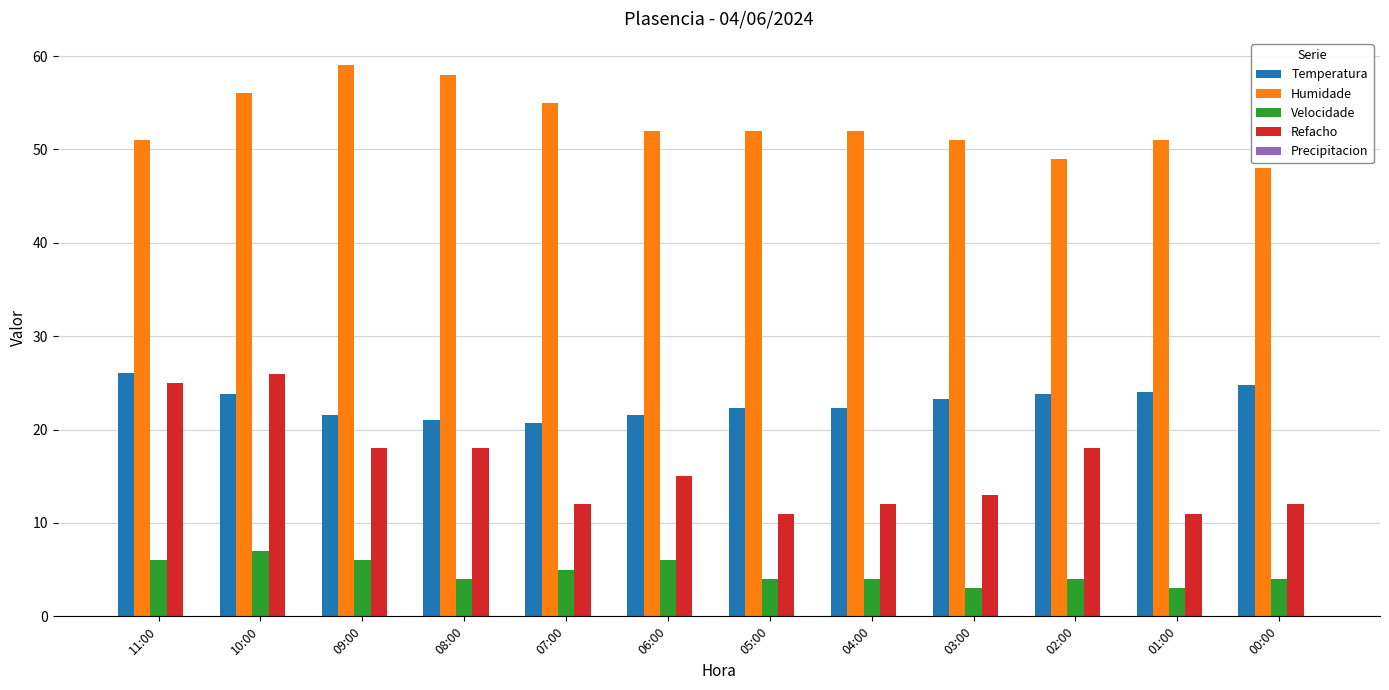

What is the spread (max minus min) of values at 10:00?

49.0